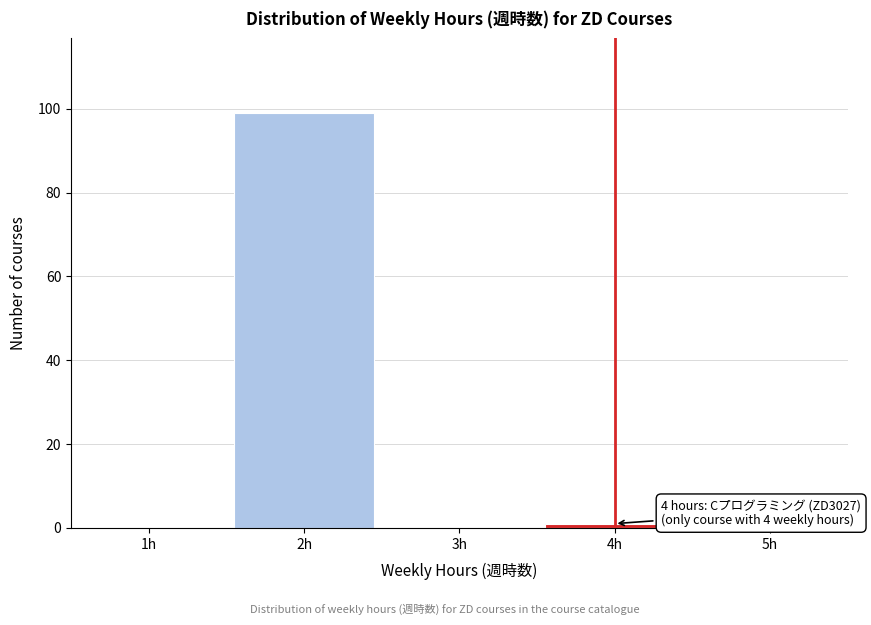

Reading left to right, what are all the values shown in this chart?

1h=0	2h=99	3h=0	4h=1	5h=0